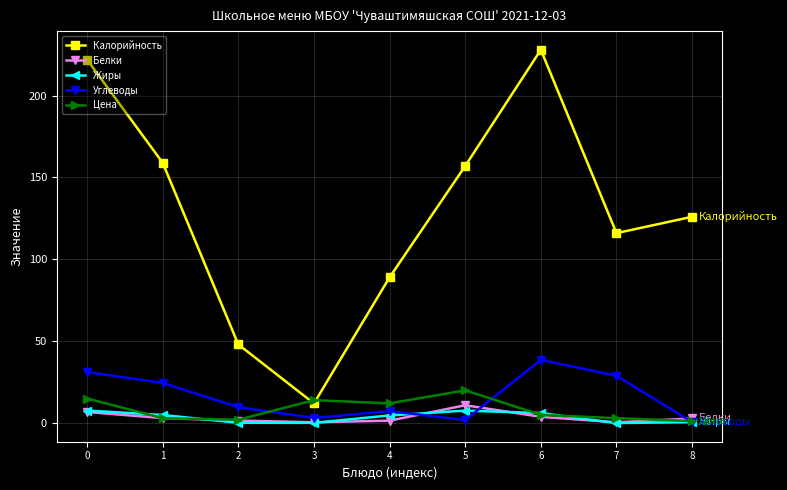

How many interior local valleys does the Калорийность series have?

2